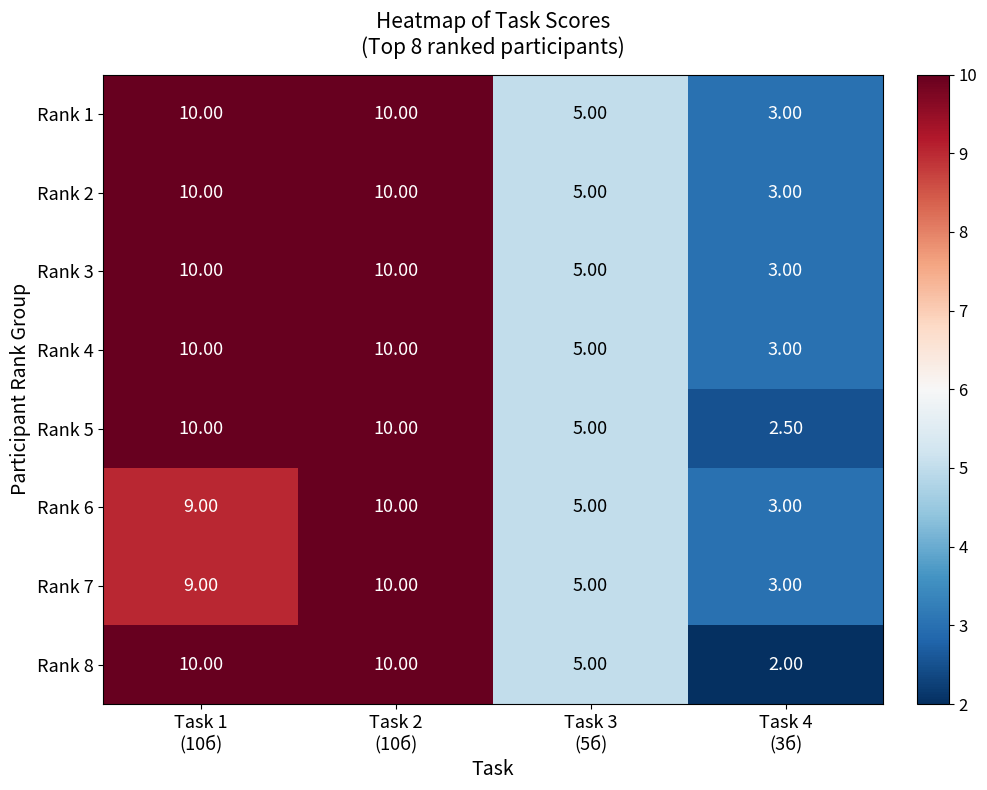

Which series has the widest spread of values?

Rank 8